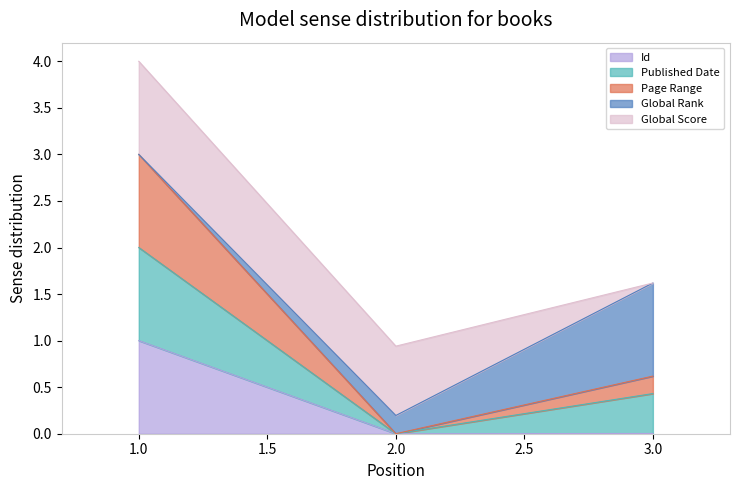

At which label does Id reach its peak?

1.0